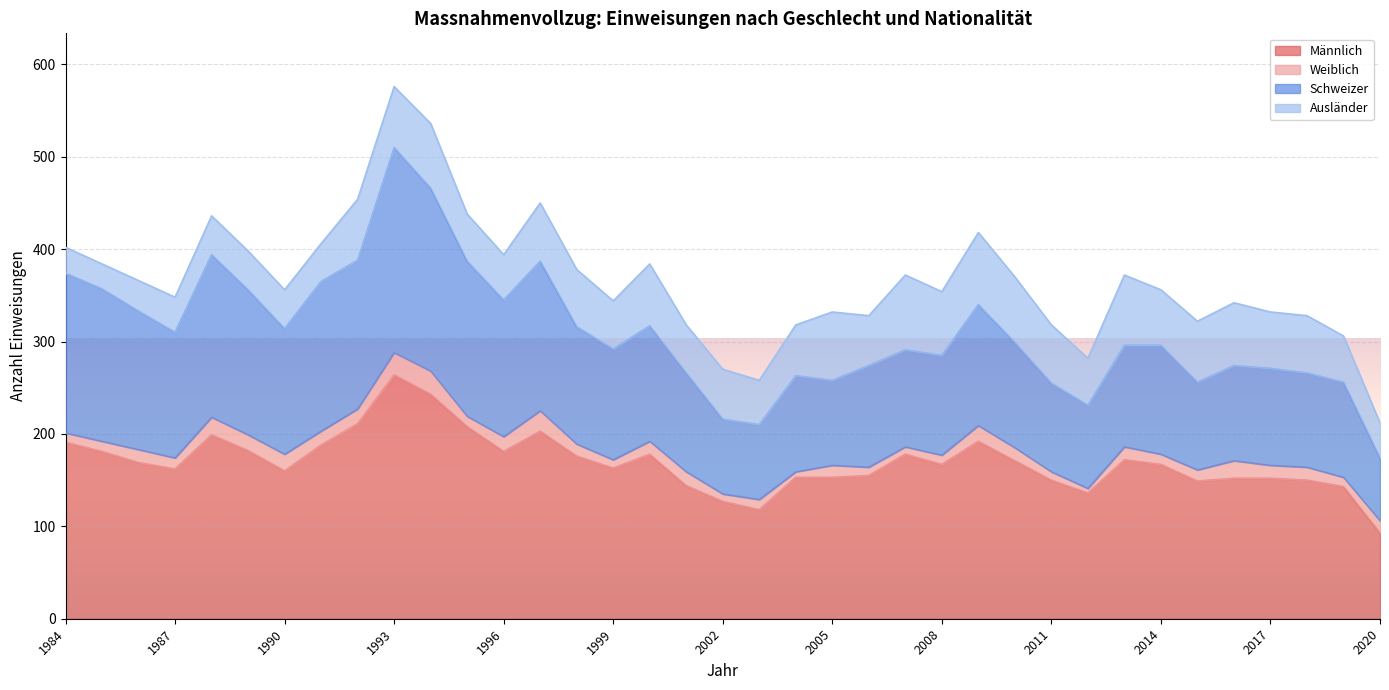

What is the value of the Männlich point at the 7th from the left?

160